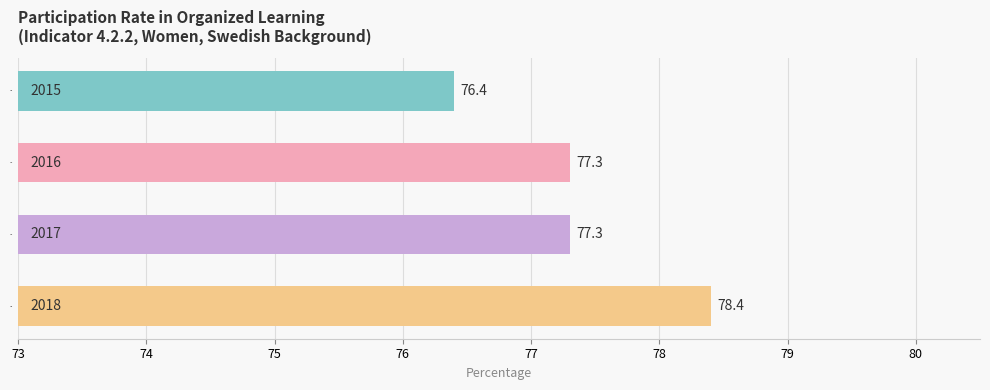

Which label corresponds to the smallest value in the chart?

2015